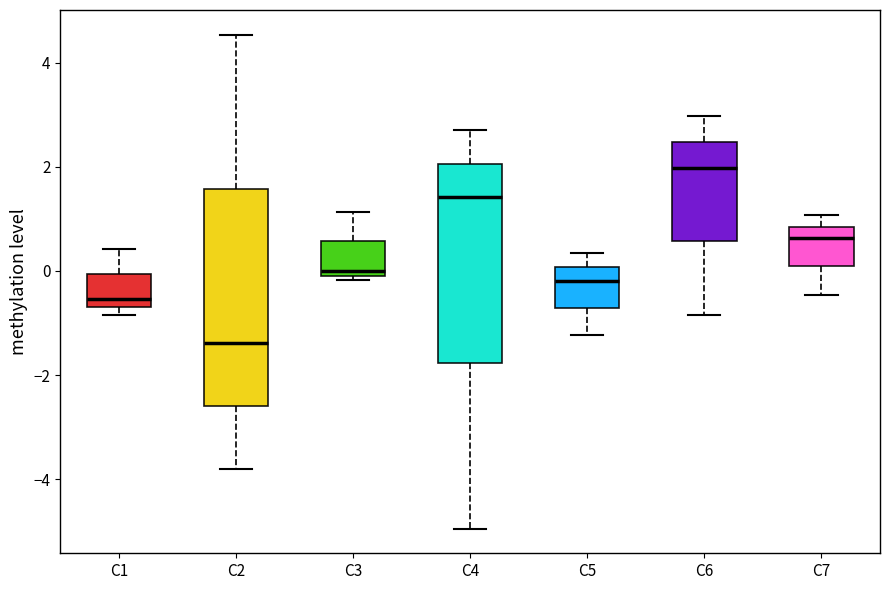

Reading left to right, read every box against the y-axis: the position of its median line, the range the box covers, and the ends of its whiskers. The values are not printed on the chart, so give them approximately, as read against the axis.

C1: median -0.6 (just above the box's lower edge), box -0.6 to 0.0, whiskers -0.8 to 0.4
C2: median -1.4, box -2.6 to 1.6, whiskers -3.8 to 4.6
C3: median 0.0 (just above the box's lower edge), box 0.0 to 0.6, whiskers -0.2 to 1.2
C4: median 1.4, box -1.8 to 2.0, whiskers -5.0 to 2.8
C5: median -0.2, box -0.8 to 0.0, whiskers -1.2 to 0.4
C6: median 2.0, box 0.6 to 2.4, whiskers -0.8 to 3.0
C7: median 0.6, box 0.0 to 0.8, whiskers -0.4 to 1.0